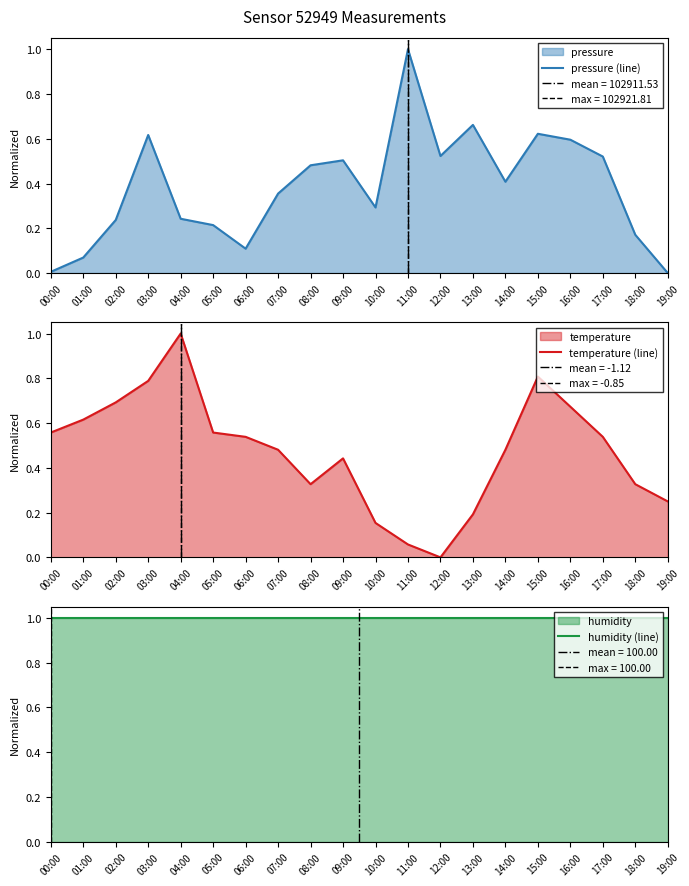

Rank the series at 16:00 from highest to lowest value.

humidity (line), temperature (line), pressure (line)